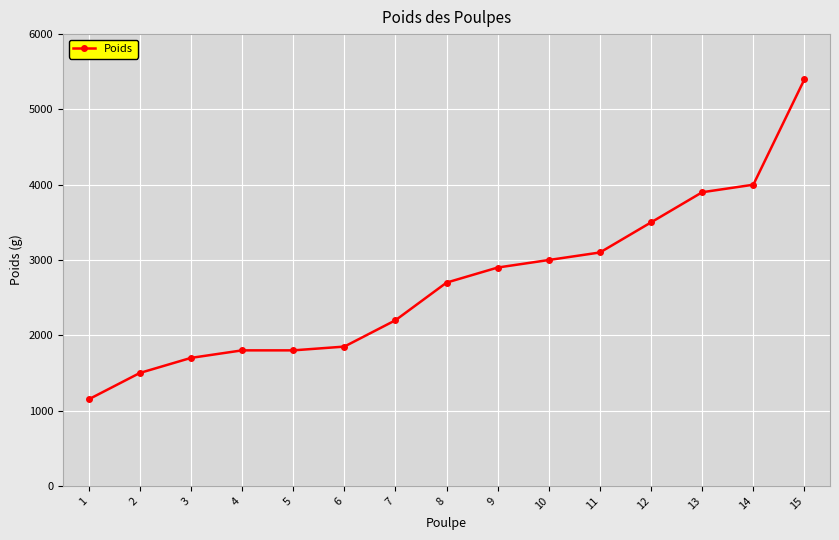

Reading left to right, list all the values displayed in this chart.

1=1150	2=1500	3=1700	4=1800	5=1800	6=1850	7=2200	8=2700	9=2900	10=3000	11=3100	12=3500	13=3900	14=4000	15=5400